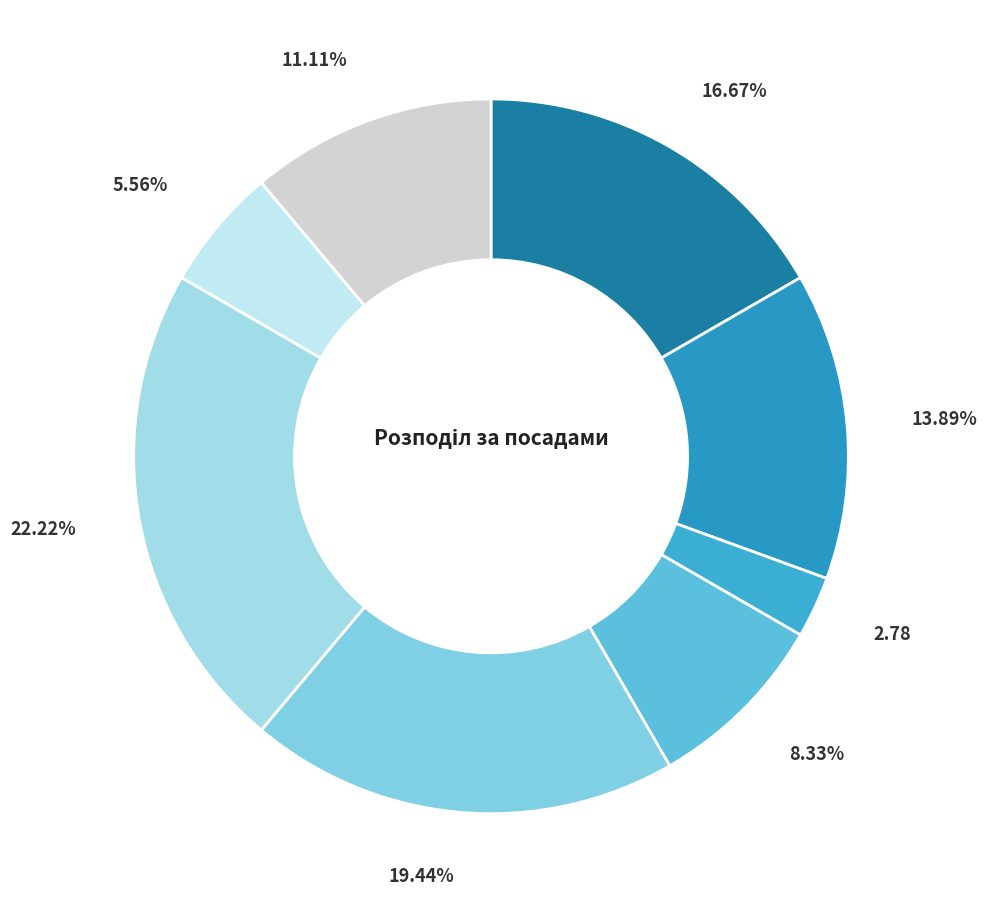

How many segments does this pie chart have?

8